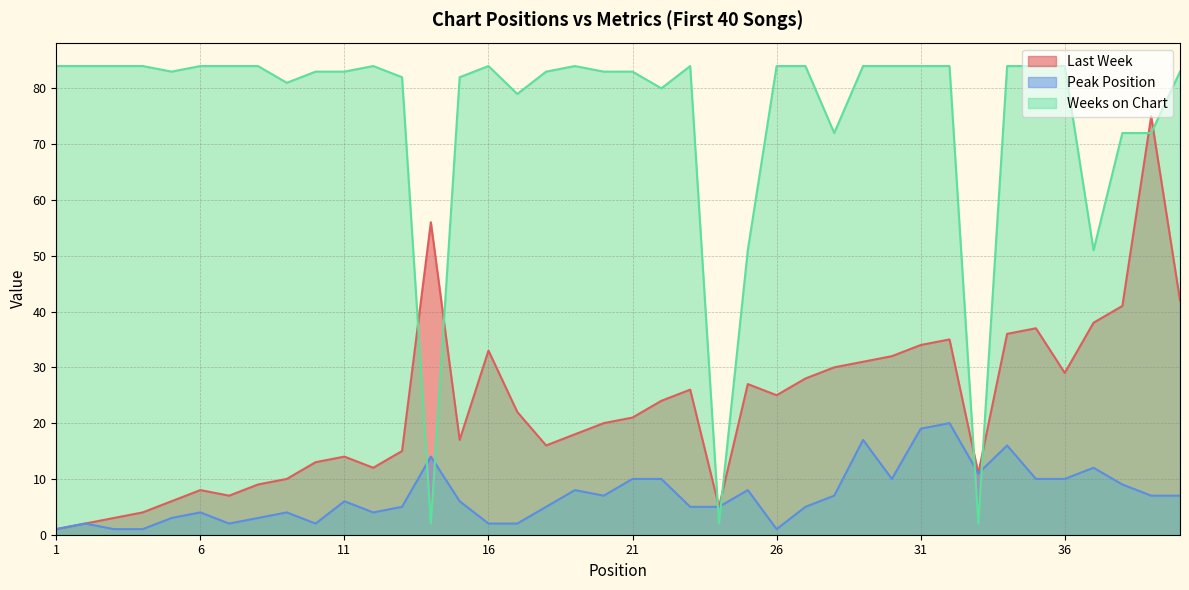

Reading left to right, extract all data points from this chart.

Last Week: 1=1	2=2	3=3	4=4	5=6	6=8	7=7	8=9	9=10	10=13	11=14	12=12	13=15	14=56	15=17	16=33	17=22	18=16	19=18	20=20	21=21	22=24	23=26	24=5	25=27	26=25	27=28	28=30	29=31	30=32	31=34	32=35	33=11	34=36	35=37	36=29	37=38	38=41	39=75	40=42
Peak Position: 1=1	2=2	3=1	4=1	5=3	6=4	7=2	8=3	9=4	10=2	11=6	12=4	13=5	14=14	15=6	16=2	17=2	18=5	19=8	20=7	21=10	22=10	23=5	24=5	25=8	26=1	27=5	28=7	29=17	30=10	31=19	32=20	33=11	34=16	35=10	36=10	37=12	38=9	39=7	40=7
Weeks on Chart: 1=84	2=84	3=84	4=84	5=83	6=84	7=84	8=84	9=81	10=83	11=83	12=84	13=82	14=2	15=82	16=84	17=79	18=83	19=84	20=83	21=83	22=80	23=84	24=2	25=51	26=84	27=84	28=72	29=84	30=84	31=84	32=84	33=2	34=84	35=84	36=84	37=51	38=72	39=72	40=83